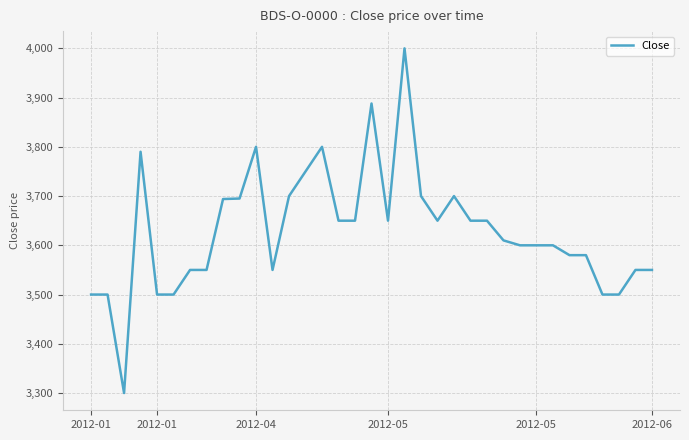

Does the chart display data point markers on the line(s)?

No